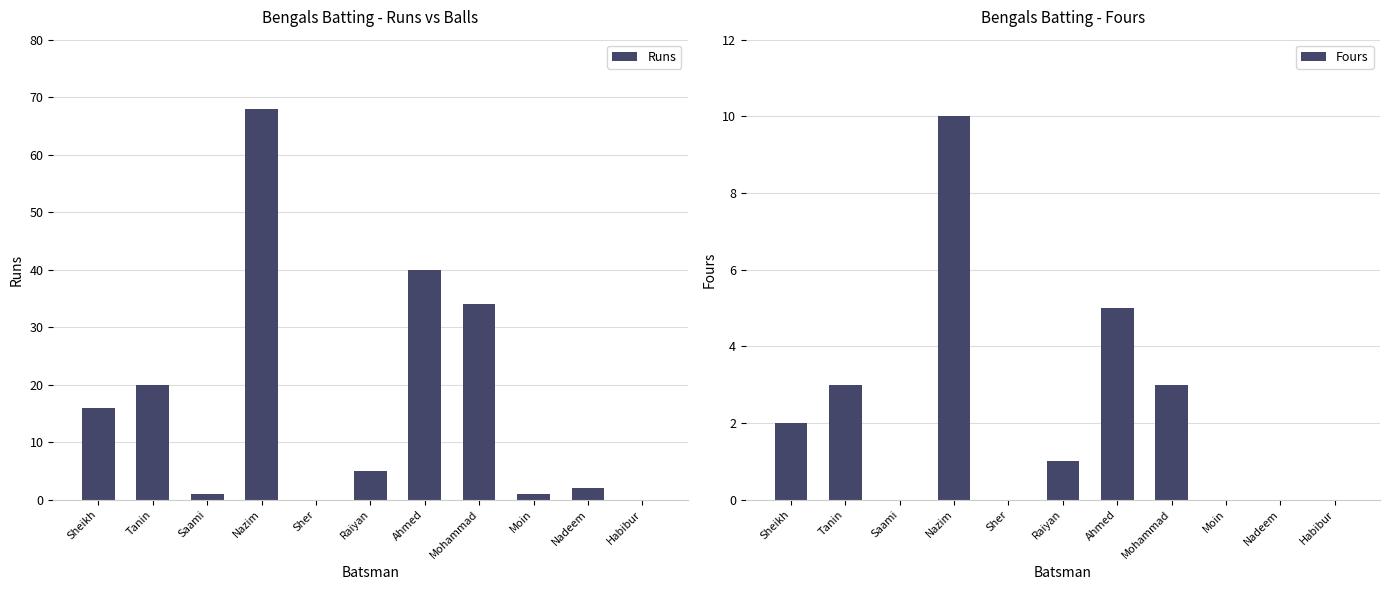

Where does the Fours series first go above 1?

Sheikh